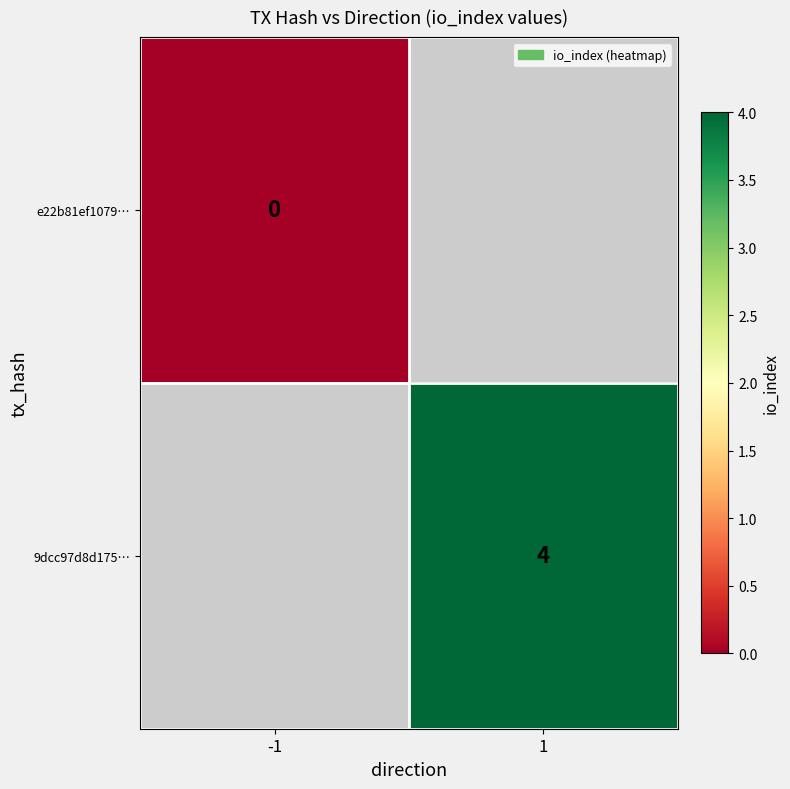

The value of 9dcc97d8d175… at 1 is 4. True or false?

True